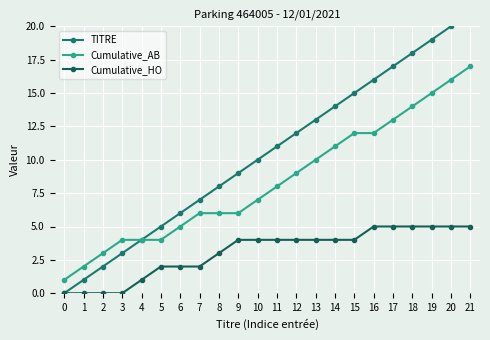

What is the spread (max minus min) of values at 18?

13